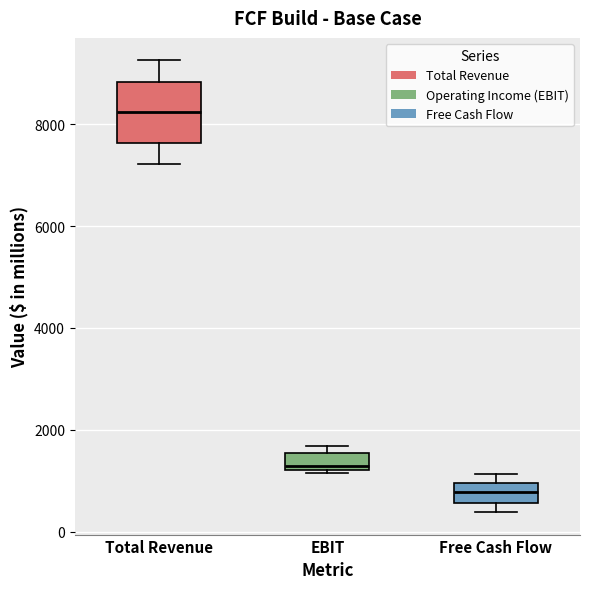

Comparing the boxes themselves (not the whiskers), which one is the tallest?

Total Revenue